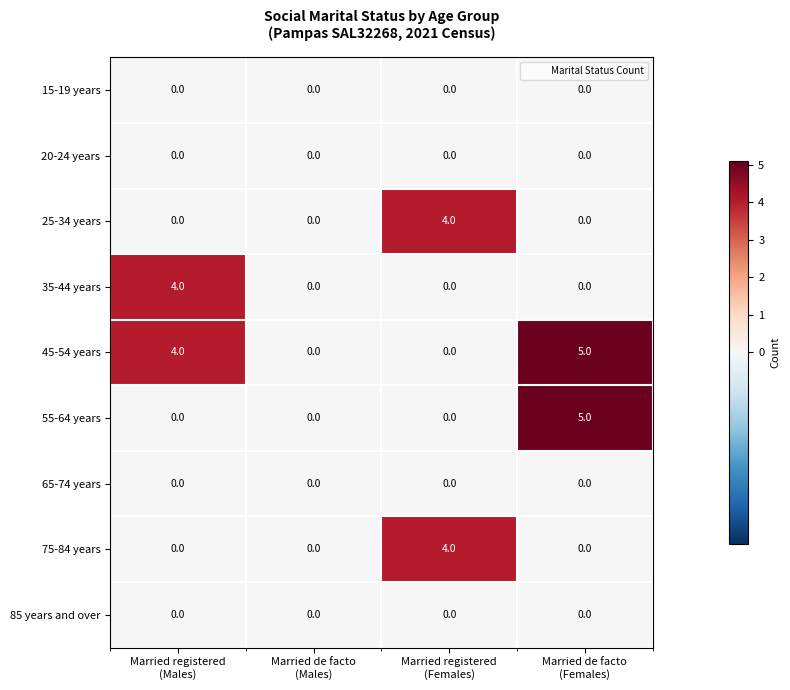

What is the greatest value displayed?

5